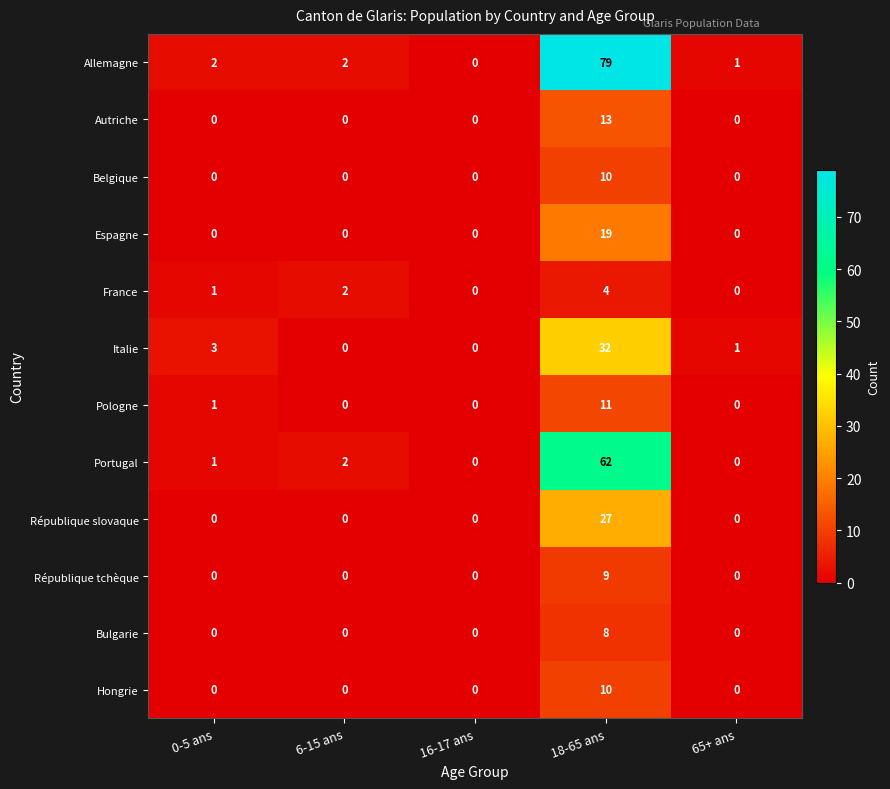

The value of Portugal at 65+ ans is 0. True or false?

True